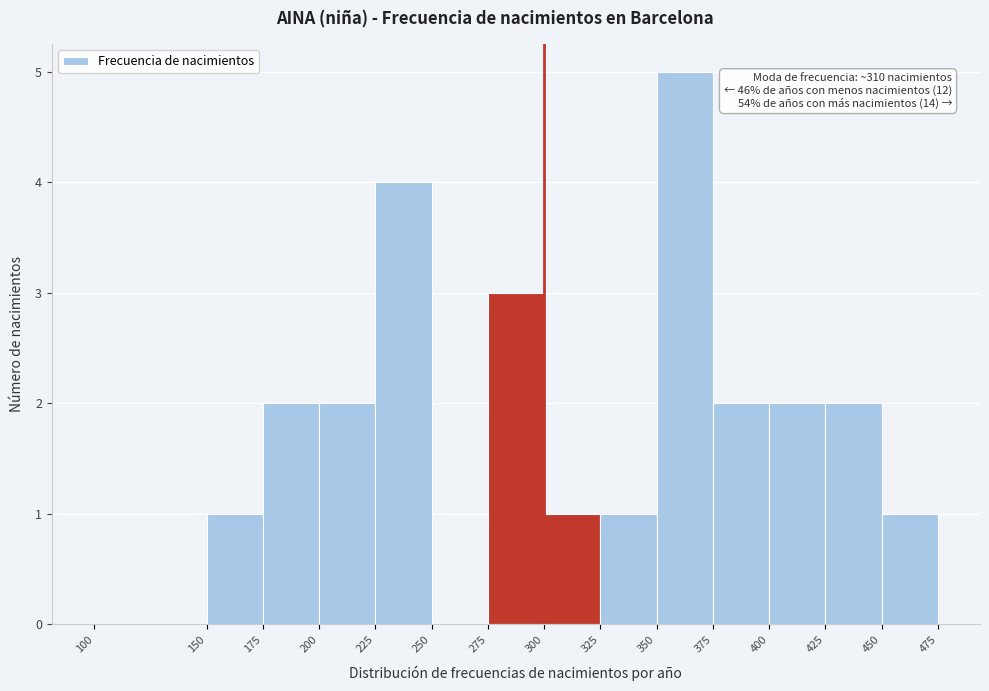

Over which range of the x-axis is the bar tallest?

350 to 375